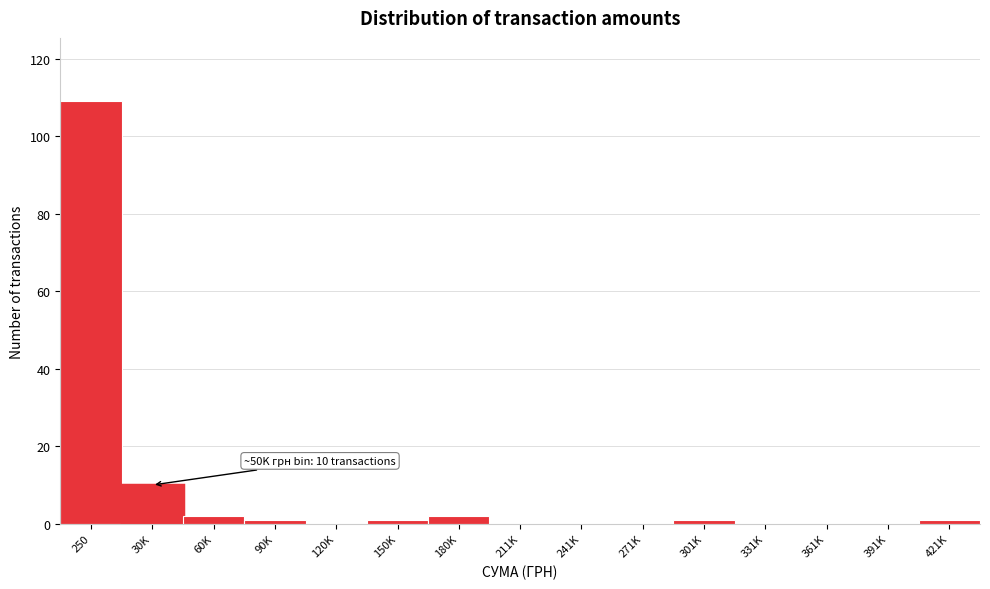

The chart shows a value of 1 at 301K. True or false?

True